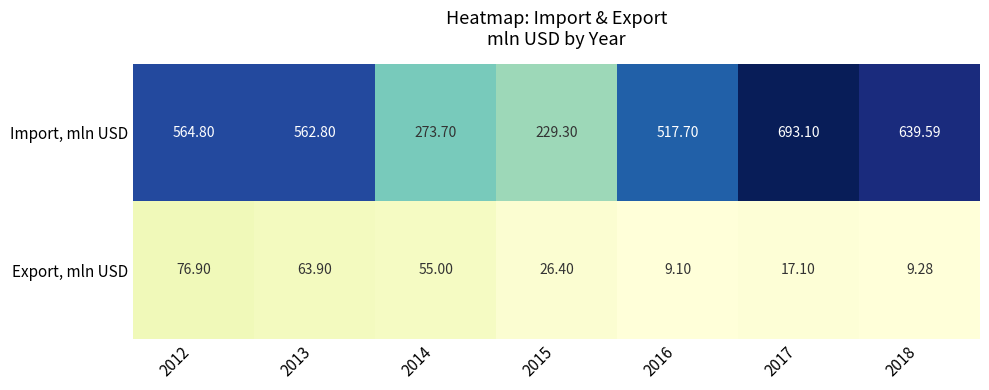

At how many categories does at least one series exceed 340?

5